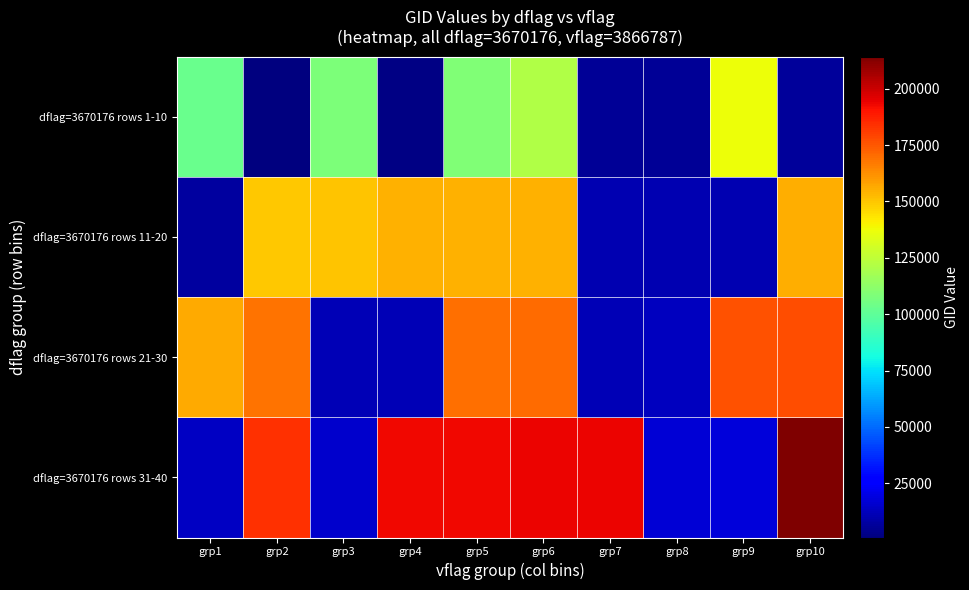

List the series in order of their overall mean, highest first.

dflag=3670176 rows 31-40, dflag=3670176 rows 21-30, dflag=3670176 rows 11-20, dflag=3670176 rows 1-10